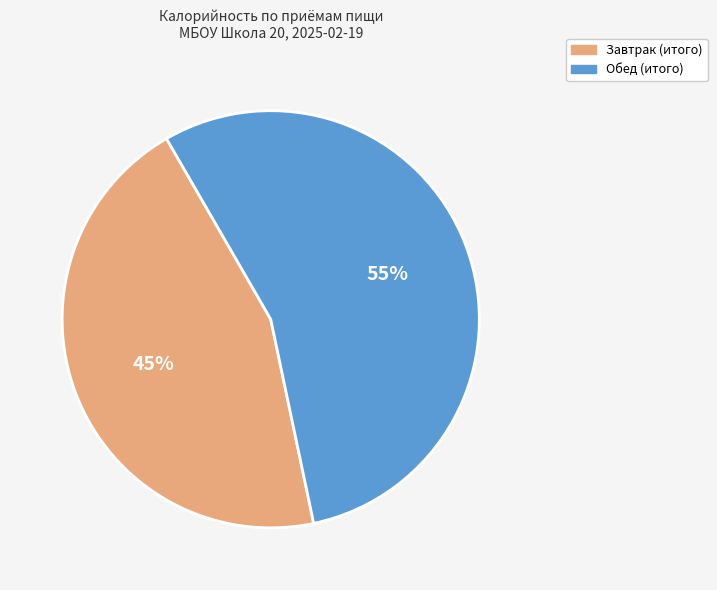

Do Завтрак (итого) and Обед (итого) together represent more than half of the pie?

Yes